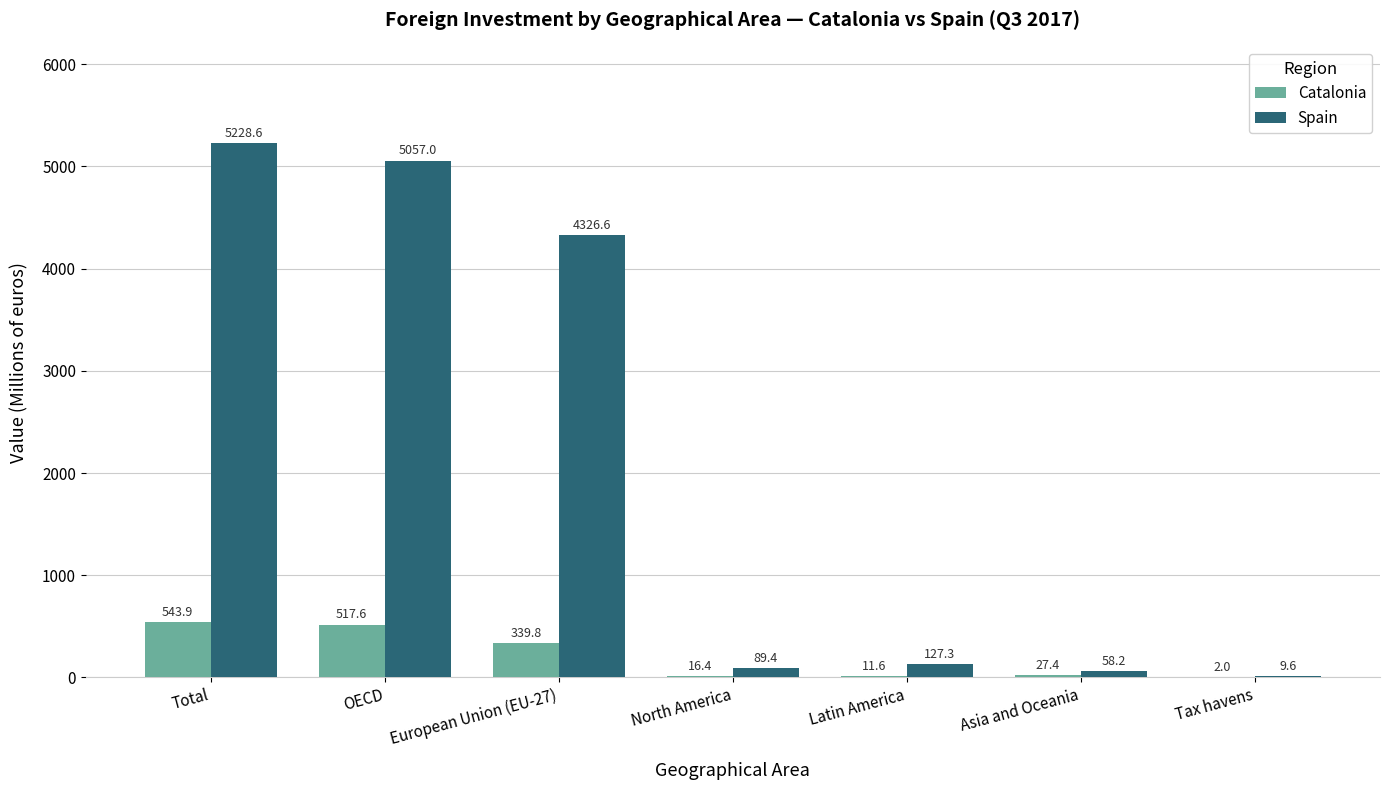

How many groups of bars are there?

7